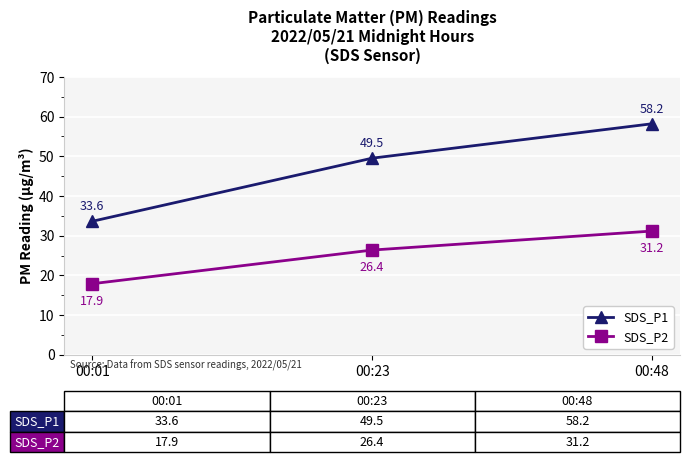

Count the number of data series in this chart.

2